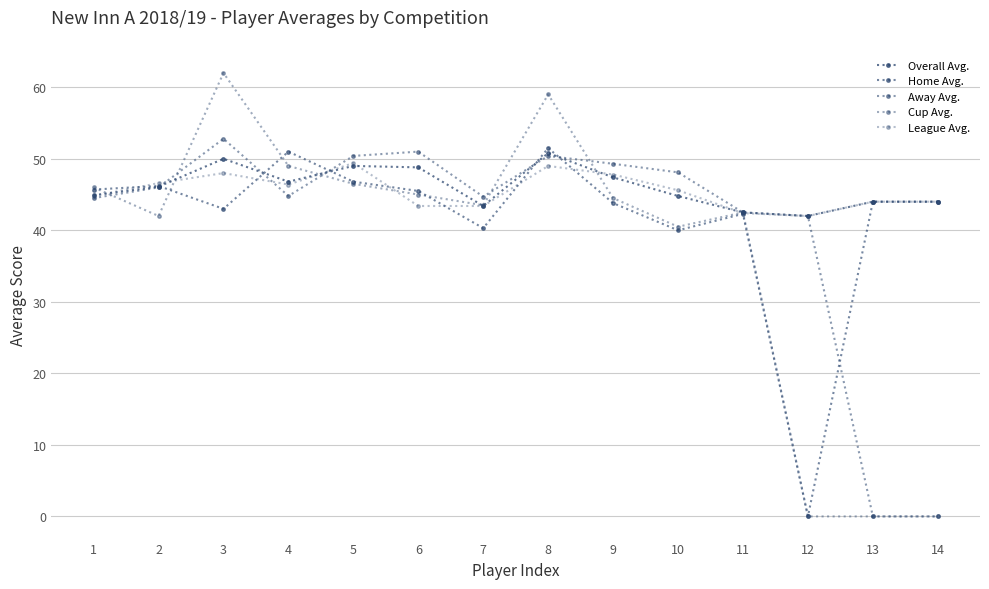

What is the difference between the highest and lowest values at 2?

4.6